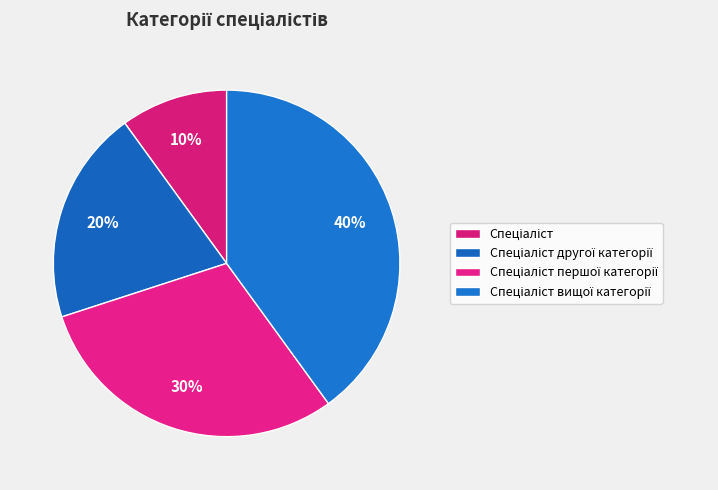

How many slices are in this pie chart?

4